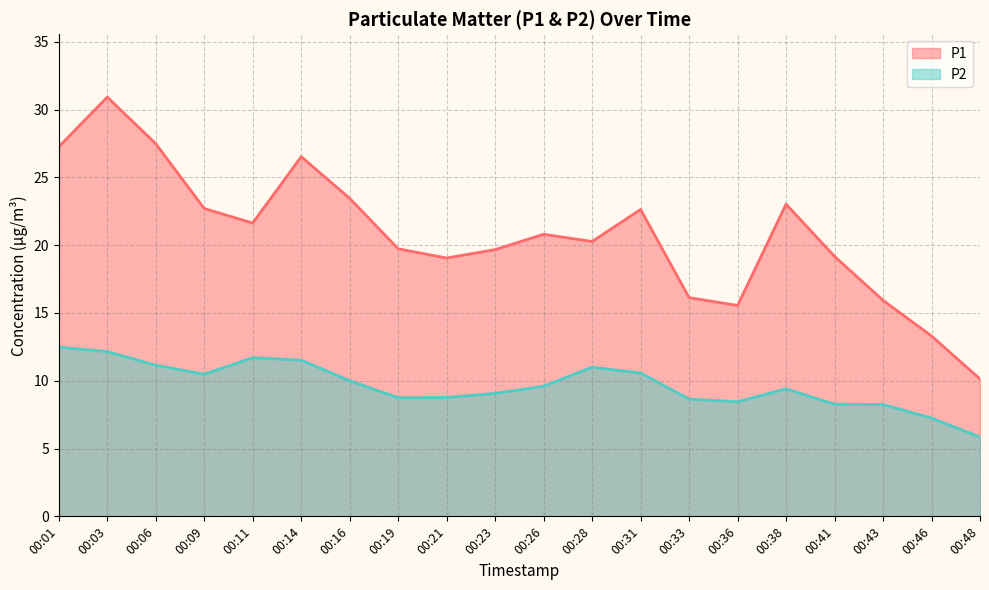

What are all the series names shown in the legend?

P1, P2